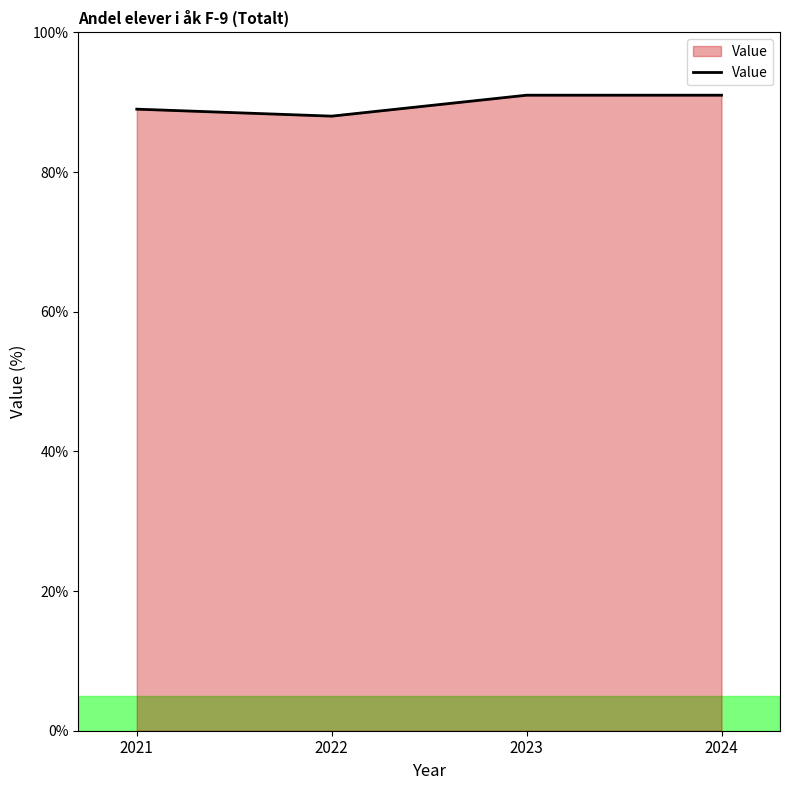

Reading right to left, extract all data points from this chart.

91	91	88	89